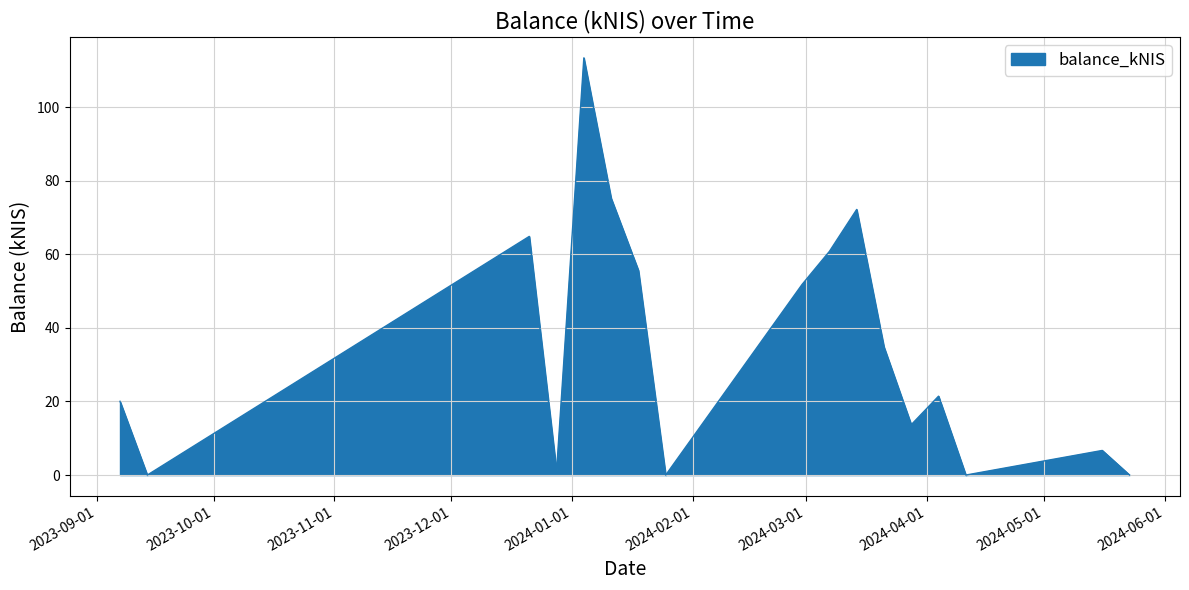

Count the number of data series in this chart.

1